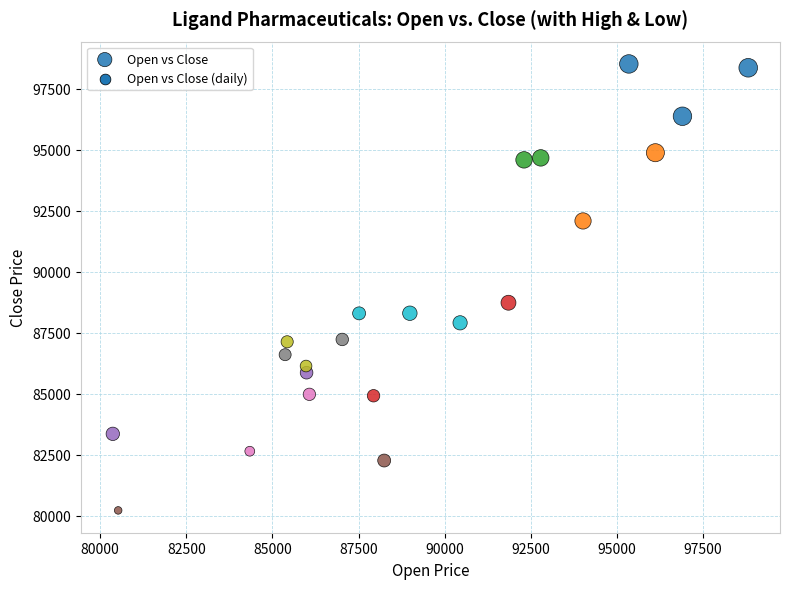

What is the range of X values (max minus min)?

18443